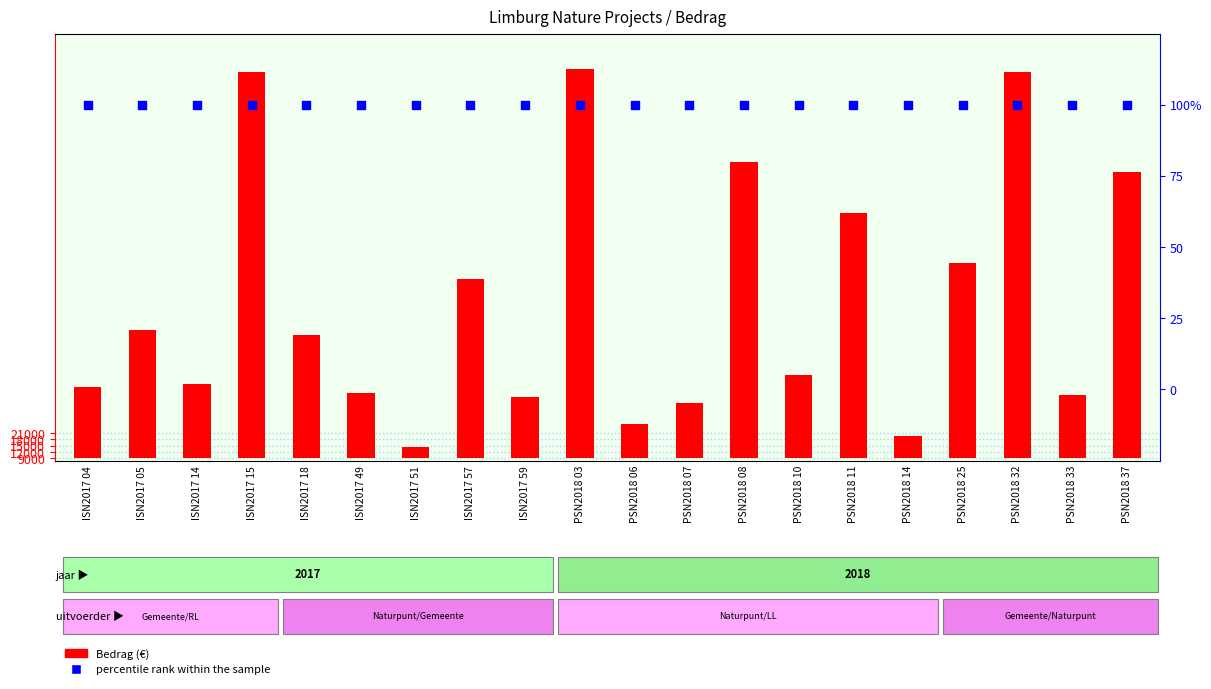

What are all the series names shown in the legend?

Bedrag (€), percentile rank within the sample